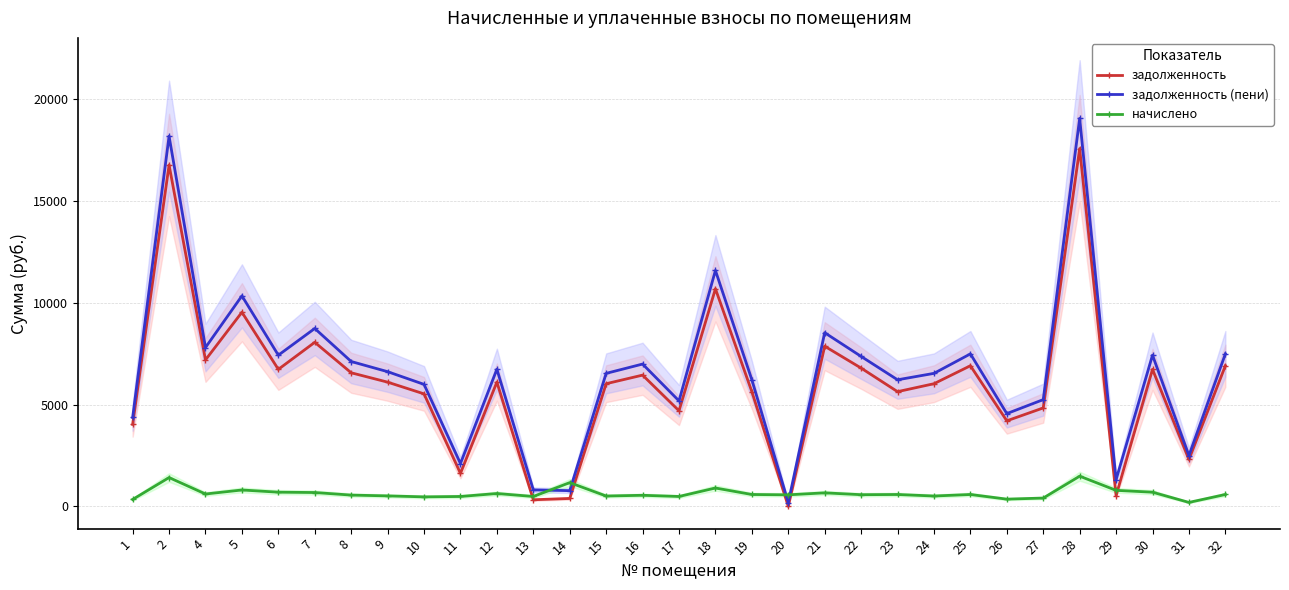

Which series has the largest total across all categories?

задолженность (пени)